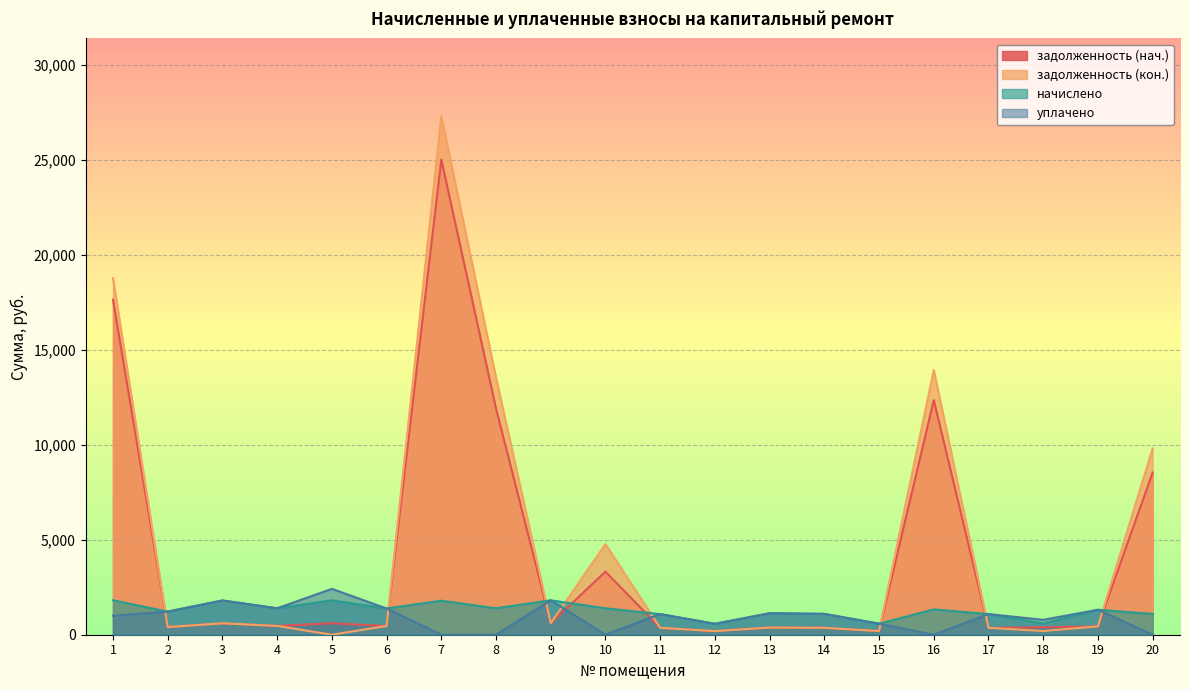

Count the number of data series in this chart.

4